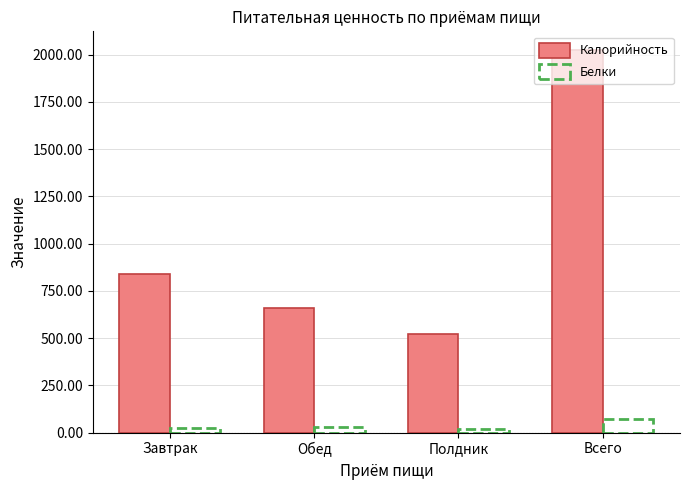

The Калорийность series shows 523.0 at Полдник. True or false?

True